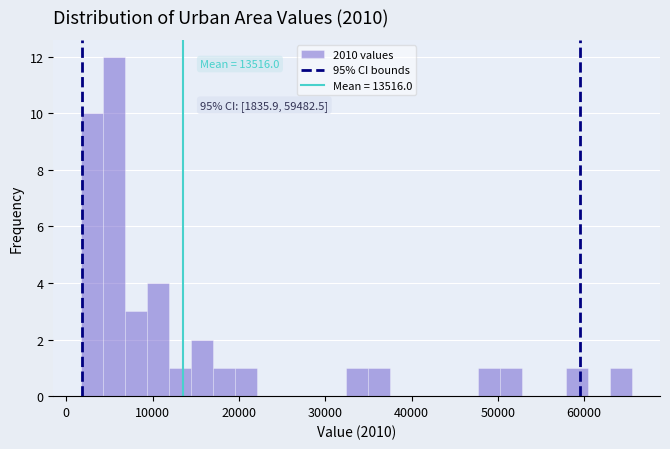

Read against the x-axis, roughly where is the centre of the tallest bar?

6000